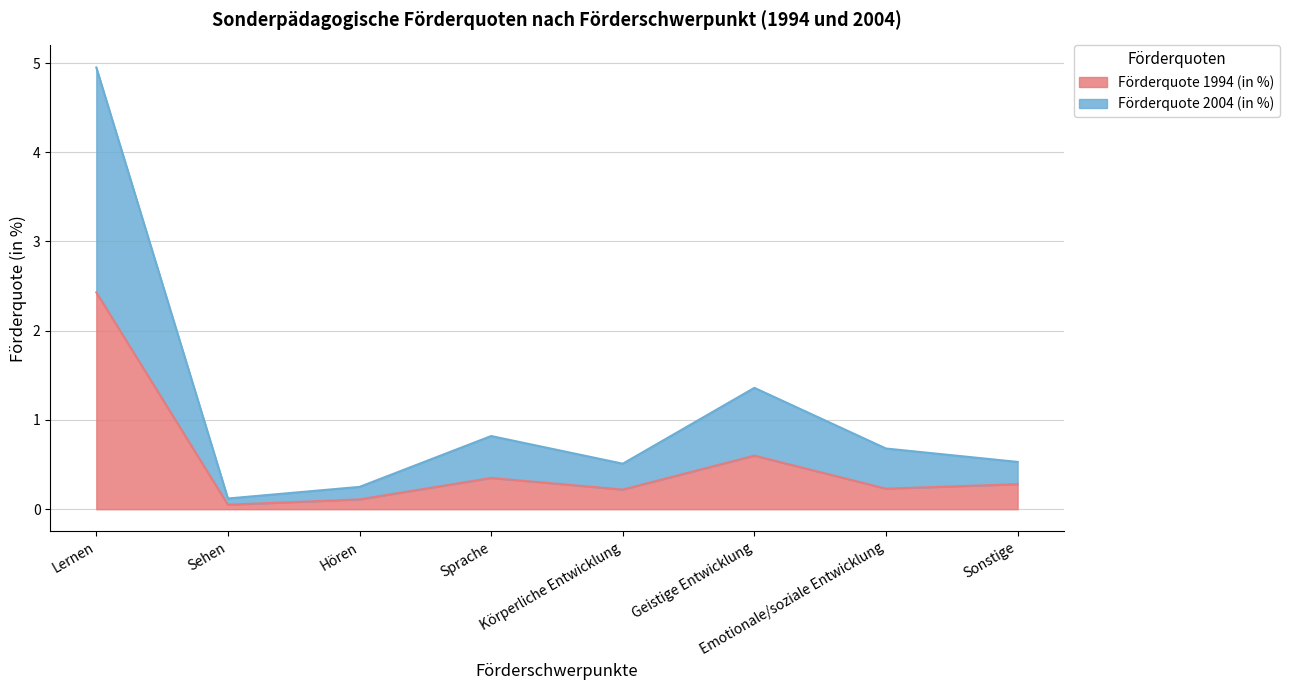

What are all the series names shown in the legend?

Förderquote 1994 (in %), Förderquote 2004 (in %)